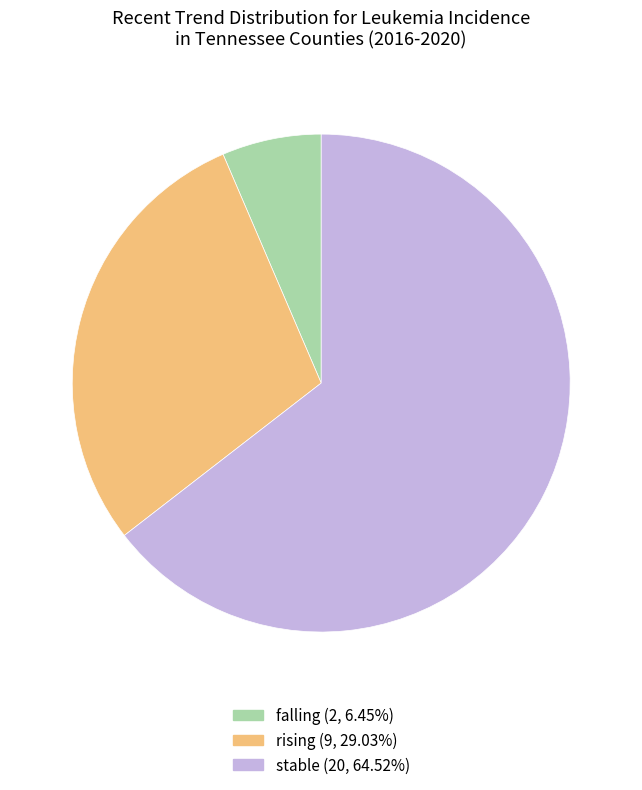

Which has a higher value, falling or rising?

rising